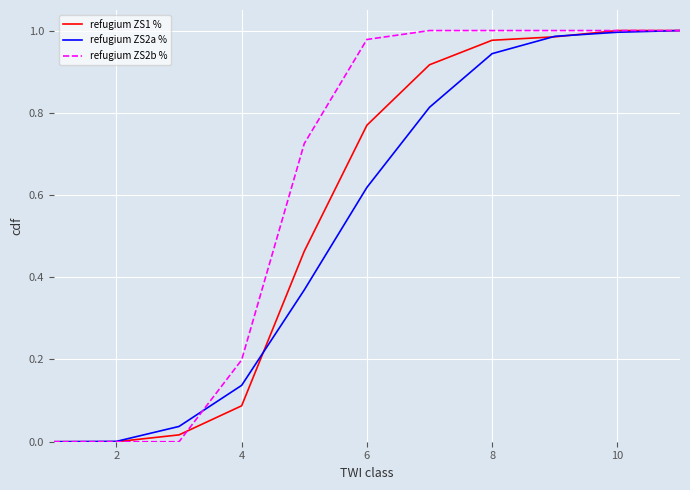

Which series has the largest total across all categories?

refugium ZS2b %